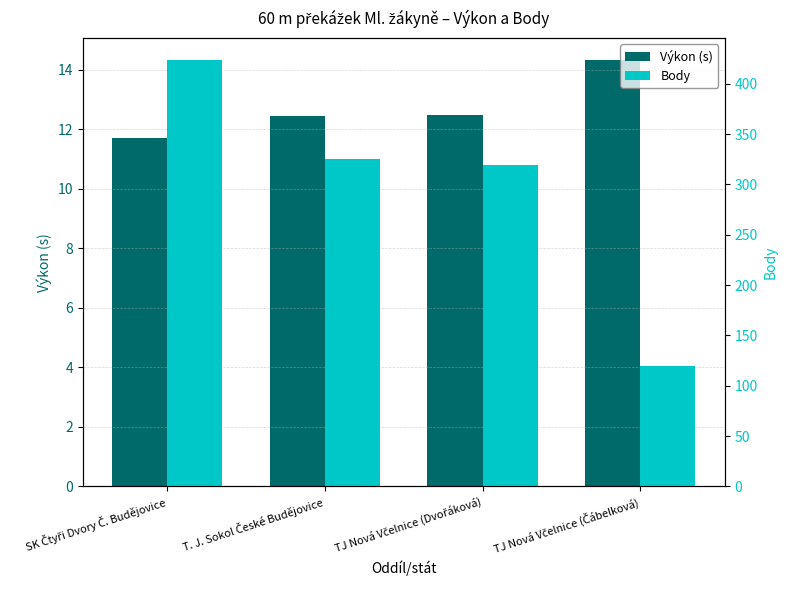

Is it true that Výkon (s) equals 12.4 at T. J. Sokol České Budějovice?

True